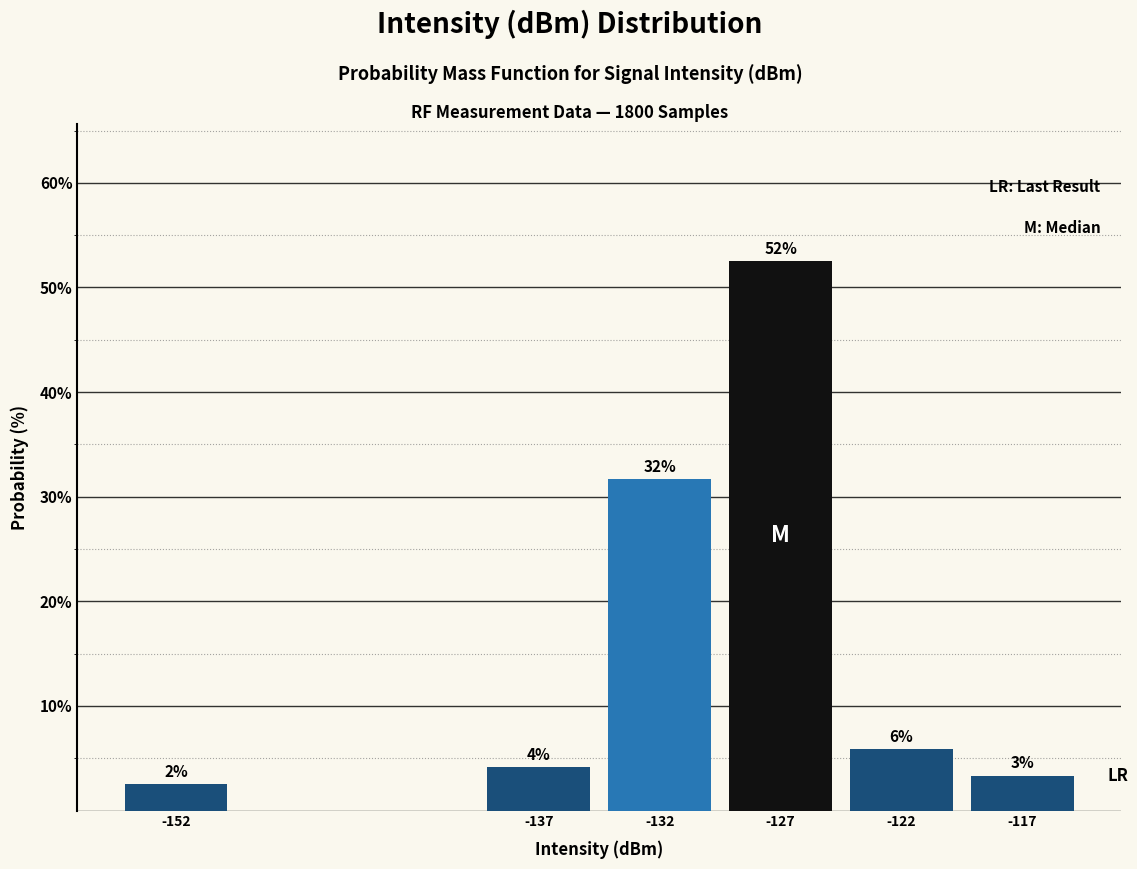

Does the chart contain any negative values?

No